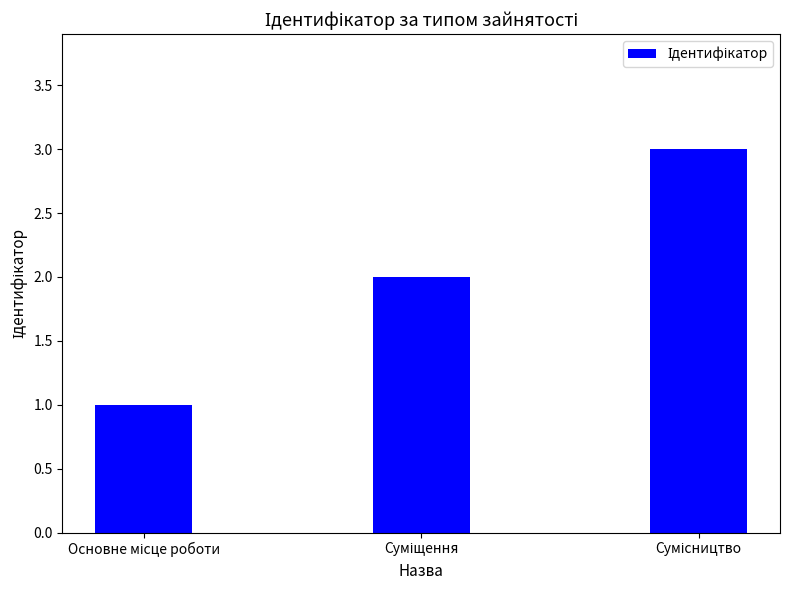

What is the maximum value shown in the chart?

3